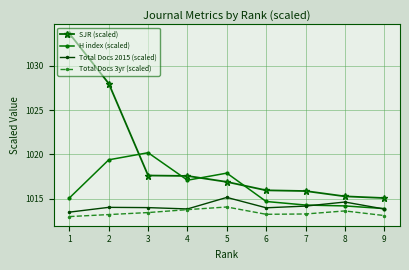

Which series has the largest total across all categories?

SJR (scaled)